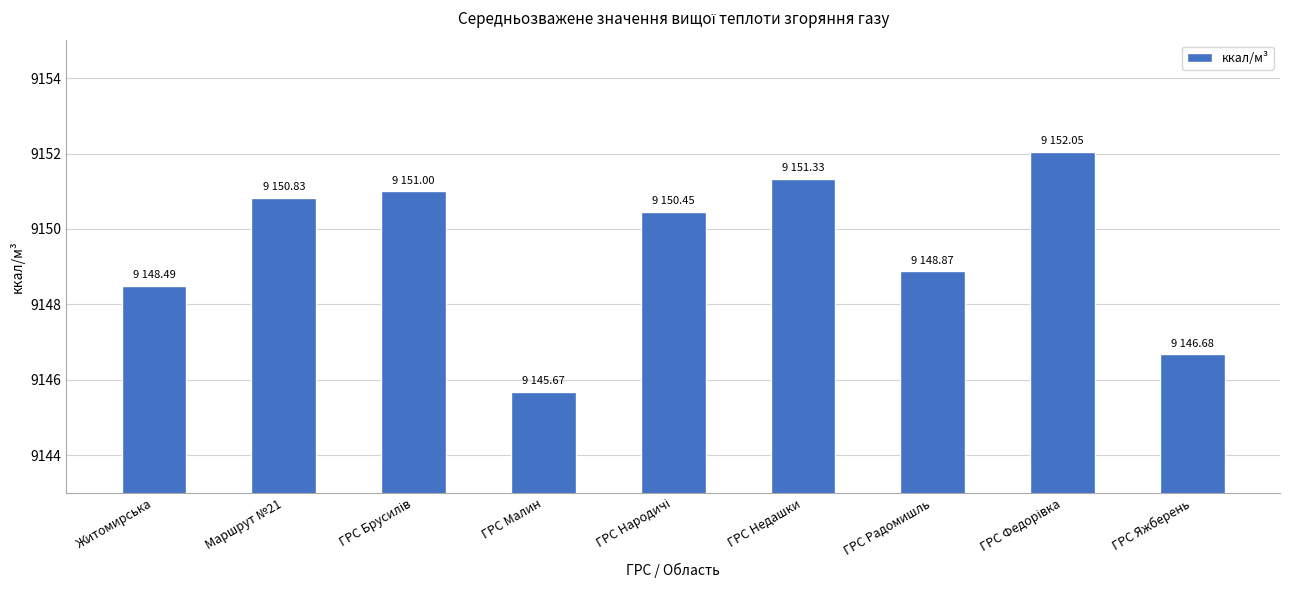

The chart shows a value of 9151.3 at ГРС Недашки. True or false?

True